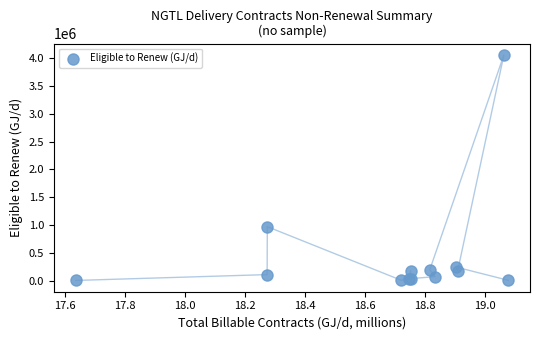

What Y value in the scatter plot is closest to 2031751?

972417